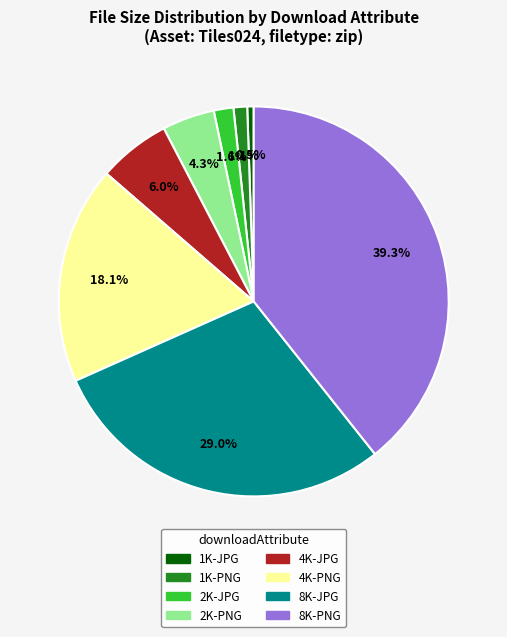

Count the number of slices in the pie.

8